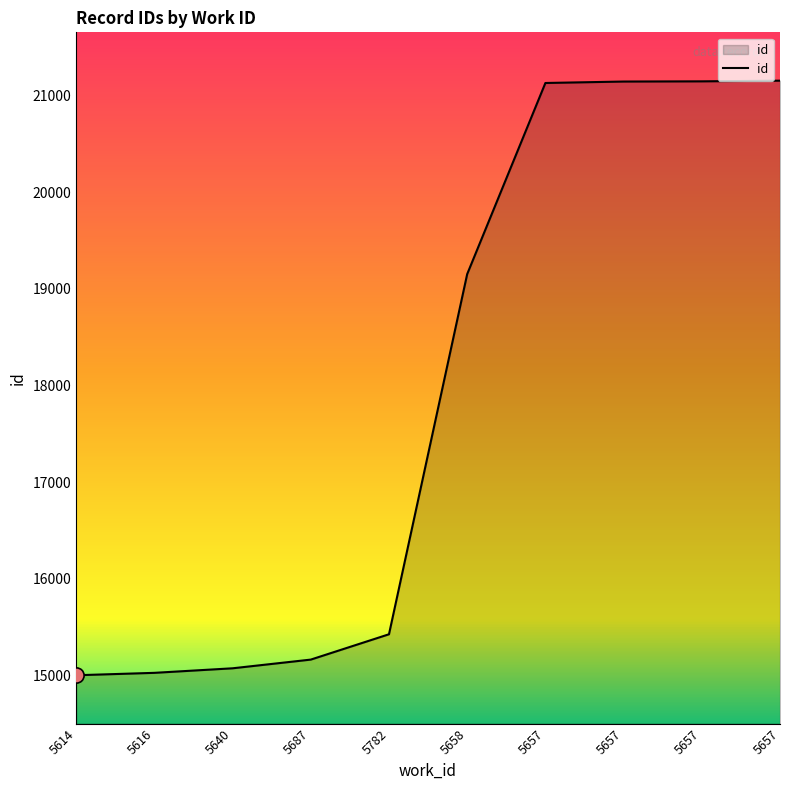

Between 5782 and 5616, which is larger?

5782